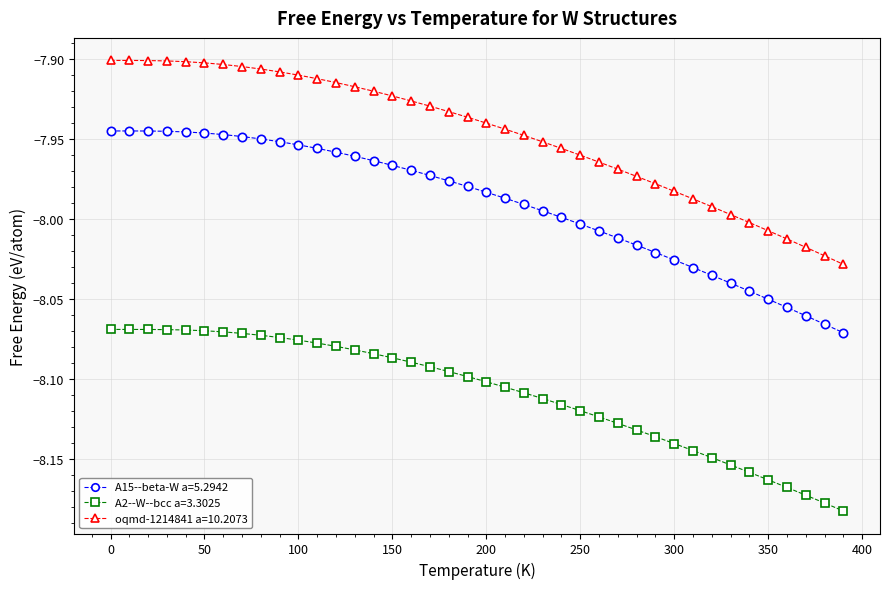

List the series in order of their overall mean, lowest first.

A2--W--bcc a=3.3025, A15--beta-W a=5.2942, oqmd-1214841 a=10.2073